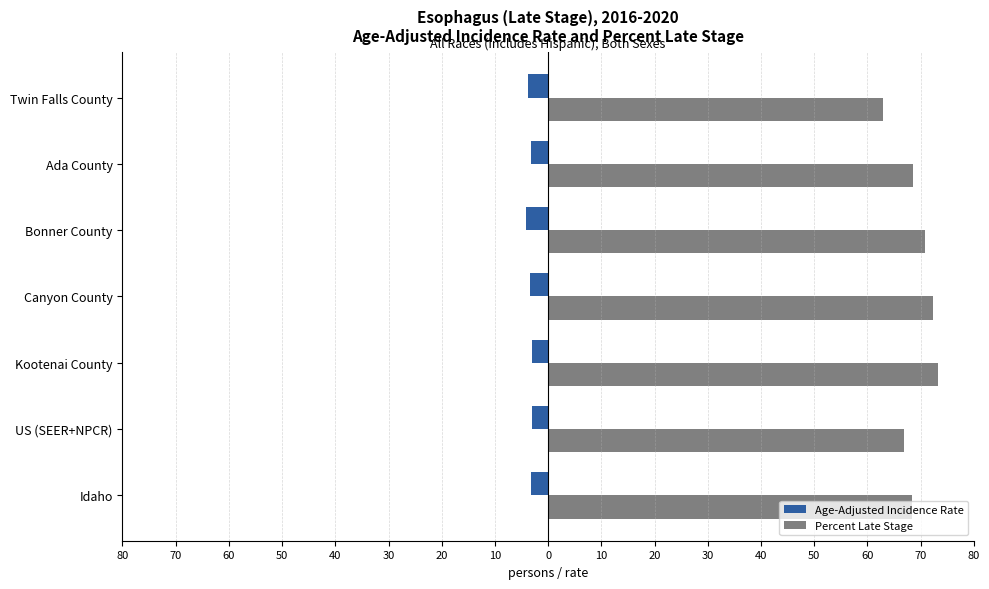

What are all the series names shown in the legend?

Age-Adjusted Incidence Rate, Percent Late Stage